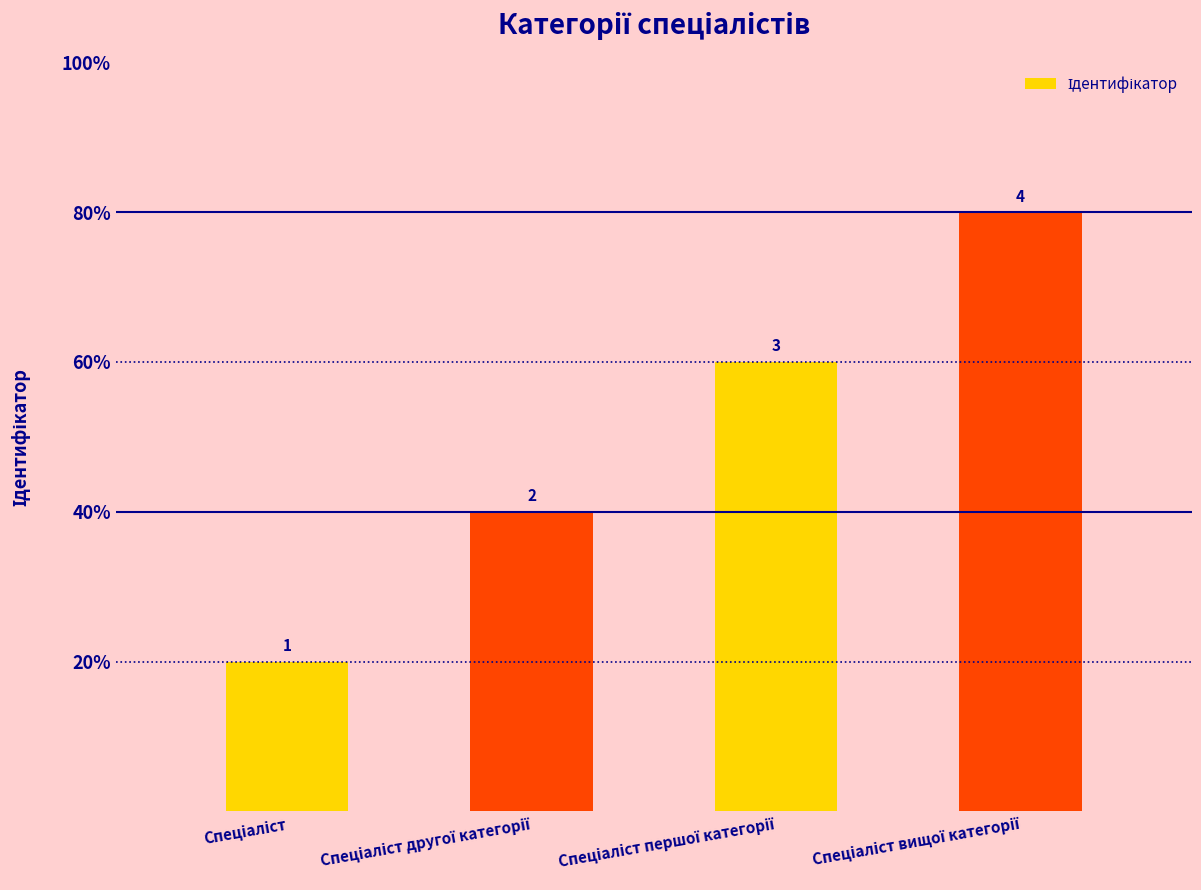

Reading right to left, extract all data points from this chart.

4	3	2	1